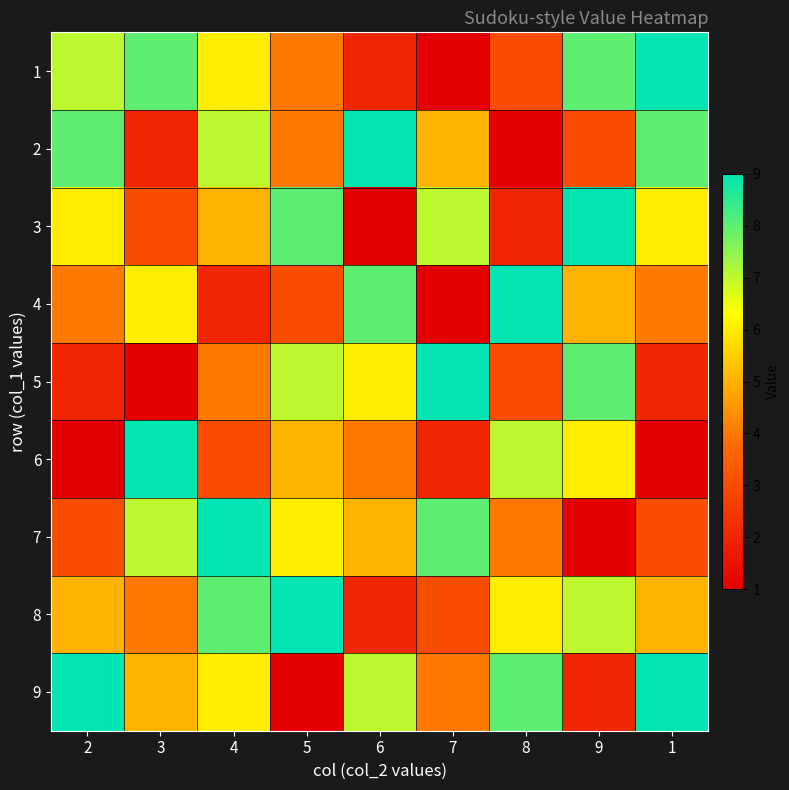

How many series are shown in this chart?

9